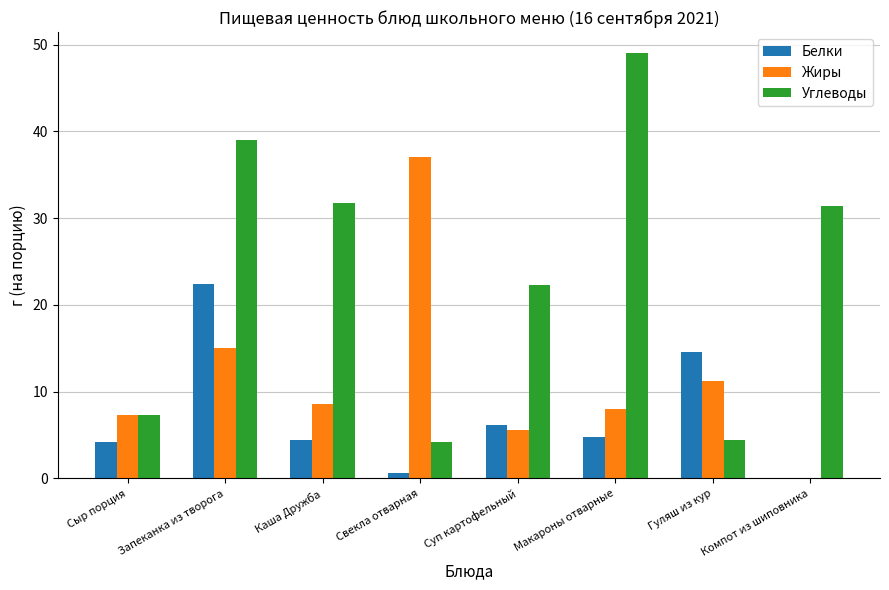

What is the sum of all Жиры values?

92.7